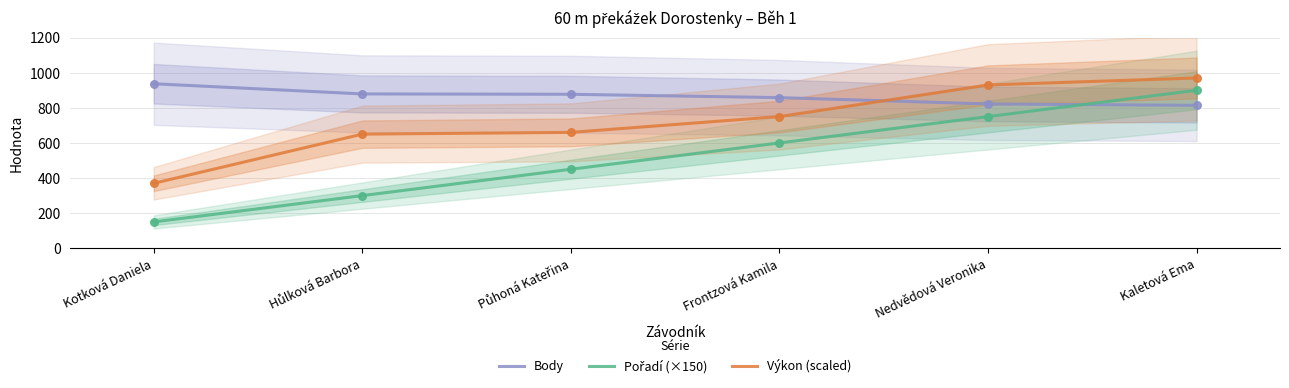

Which series contains the highest Y value?

Výkon (scaled)